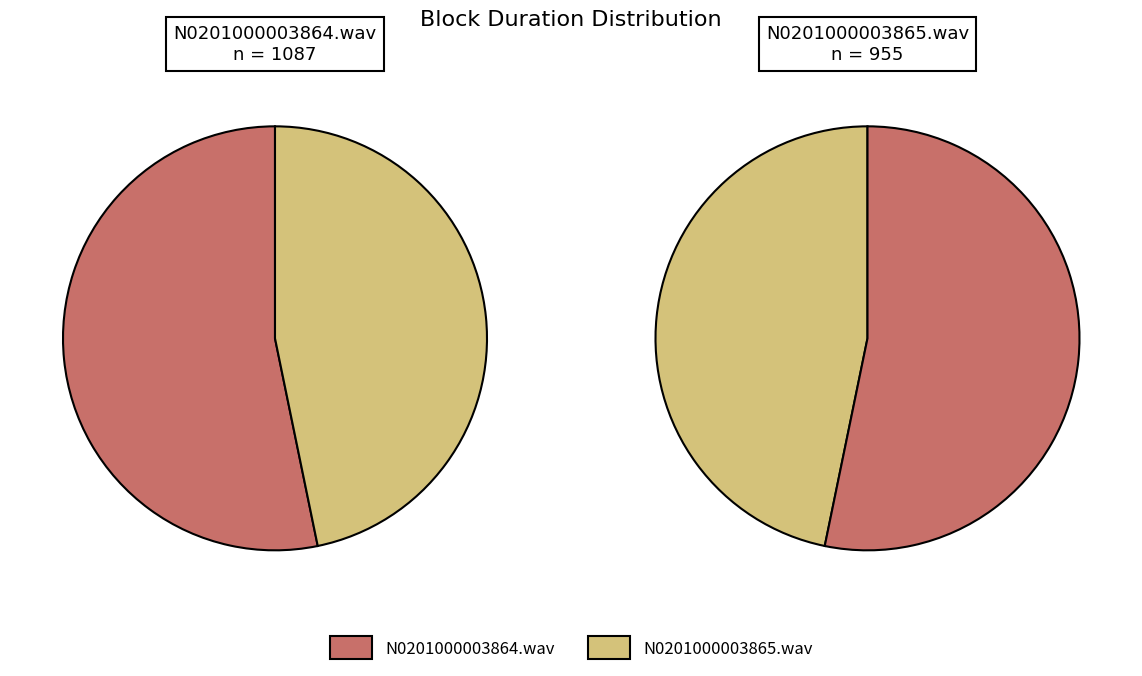

To the nearest percent, what is the difference between the largest and smallest slice percentages?

6%